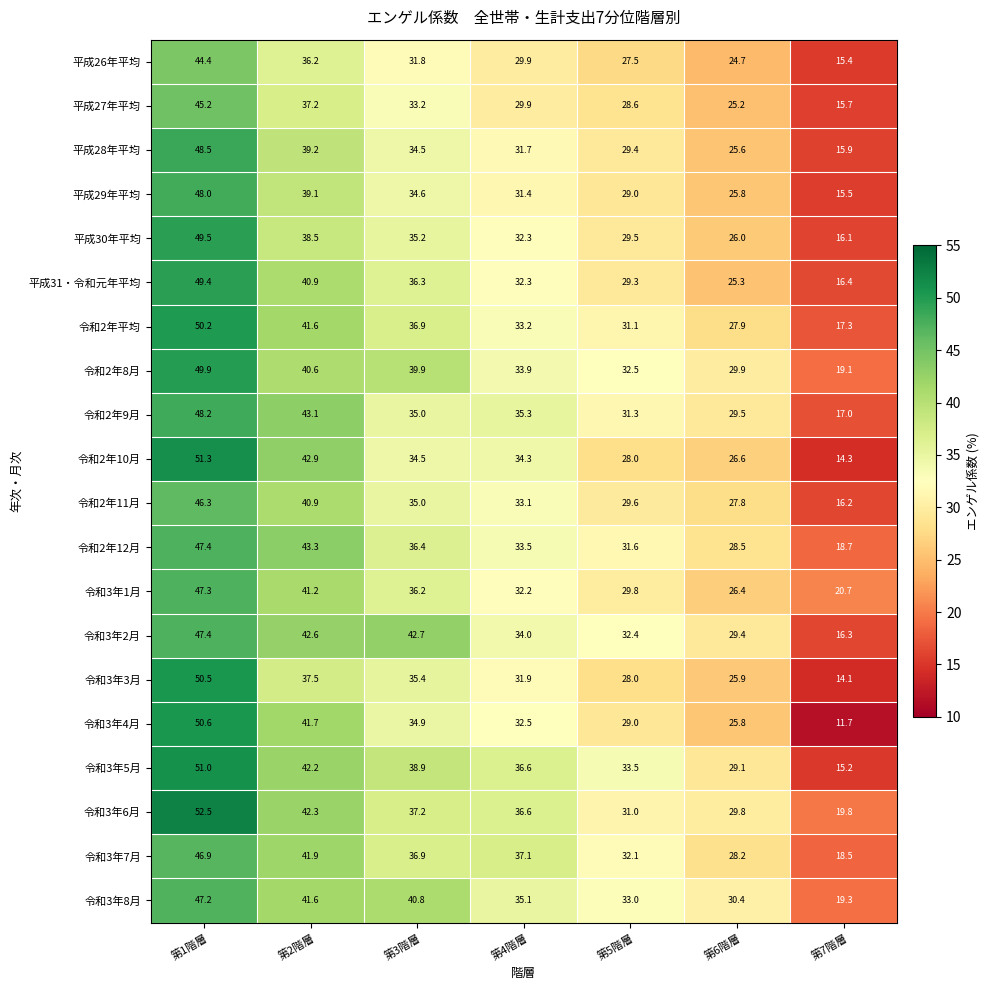

The 平成30年平均 series shows 40.6 at 第5階層. True or false?

False